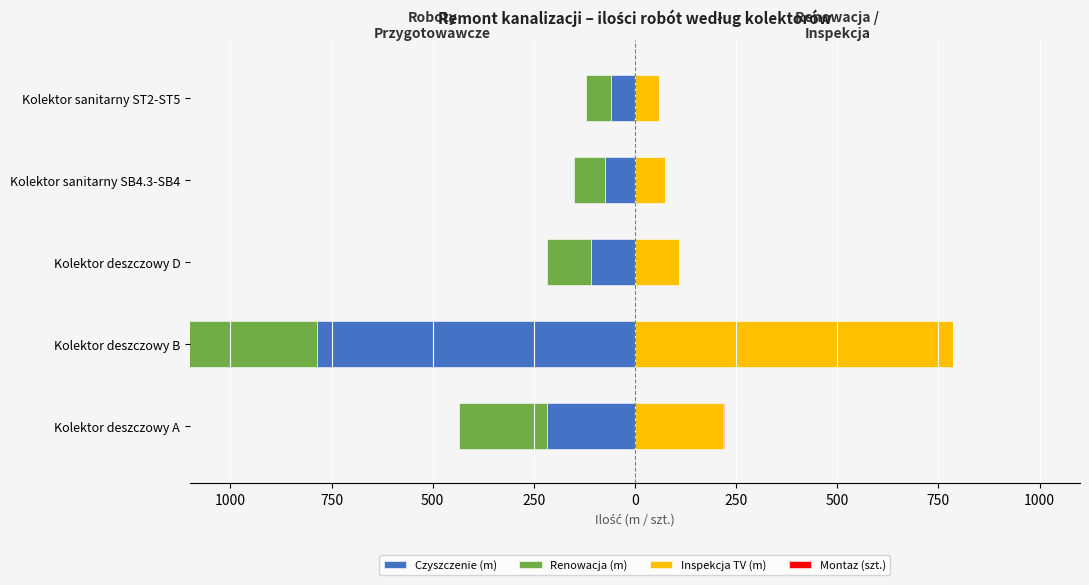

What is the value of the Montaz (szt.) bar at the 3rd from the left?

1.0